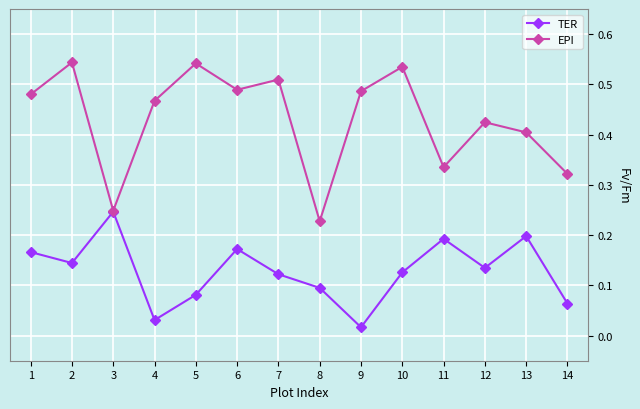

The value of EPI at 6 is 0.9. True or false?

False